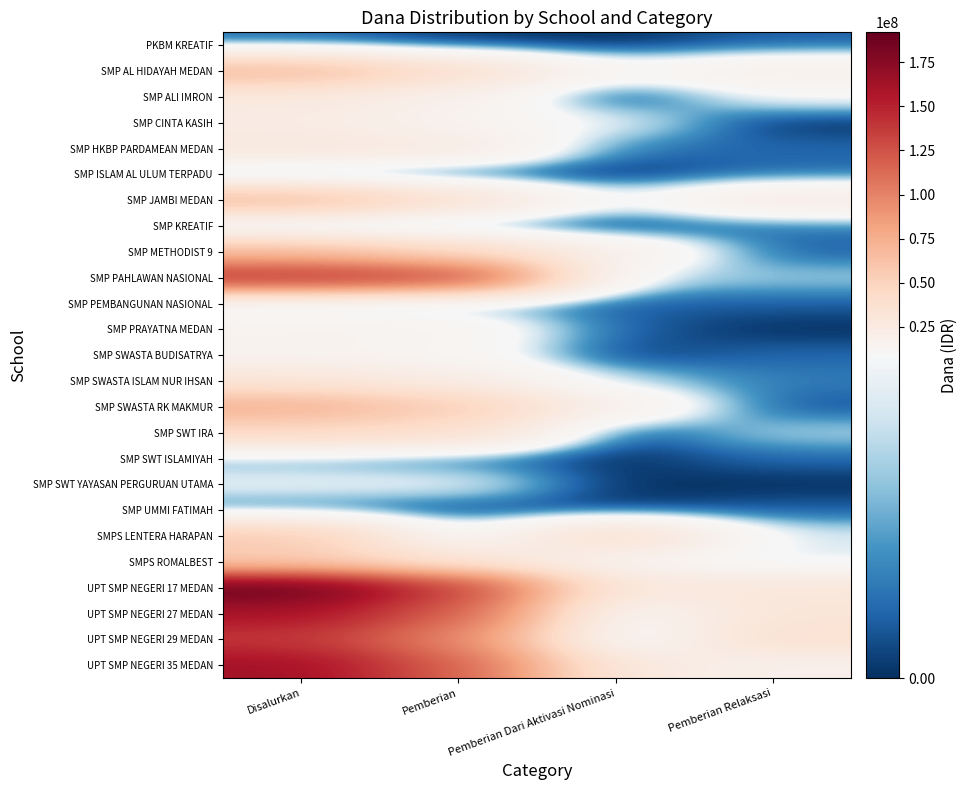

List the series in order of their peak value, lowest first.

PKBM KREATIF, SMP ISLAM AL ULUM TERPADU, SMP UMMI FATIMAH, SMP SWT ISLAMIYAH, SMP KREATIF, SMP PEMBANGUNAN NASIONAL, SMP SWT YAYASAN PERGURUAN UTAMA, SMP SWASTA BUDISATRYA, SMP PRAYATNA MEDAN, SMP CINTA KASIH, SMP ALI IMRON, SMP HKBP PARDAMEAN MEDAN, SMP SWASTA ISLAM NUR IHSAN, SMP SWT IRA, SMPS ROMALBEST, SMPS LENTERA HARAPAN, SMP METHODIST 9, SMP JAMBI MEDAN, SMP AL HIDAYAH MEDAN, SMP SWASTA RK MAKMUR, UPT SMP NEGERI 29 MEDAN, SMP PAHLAWAN NASIONAL, UPT SMP NEGERI 27 MEDAN, UPT SMP NEGERI 35 MEDAN, UPT SMP NEGERI 17 MEDAN